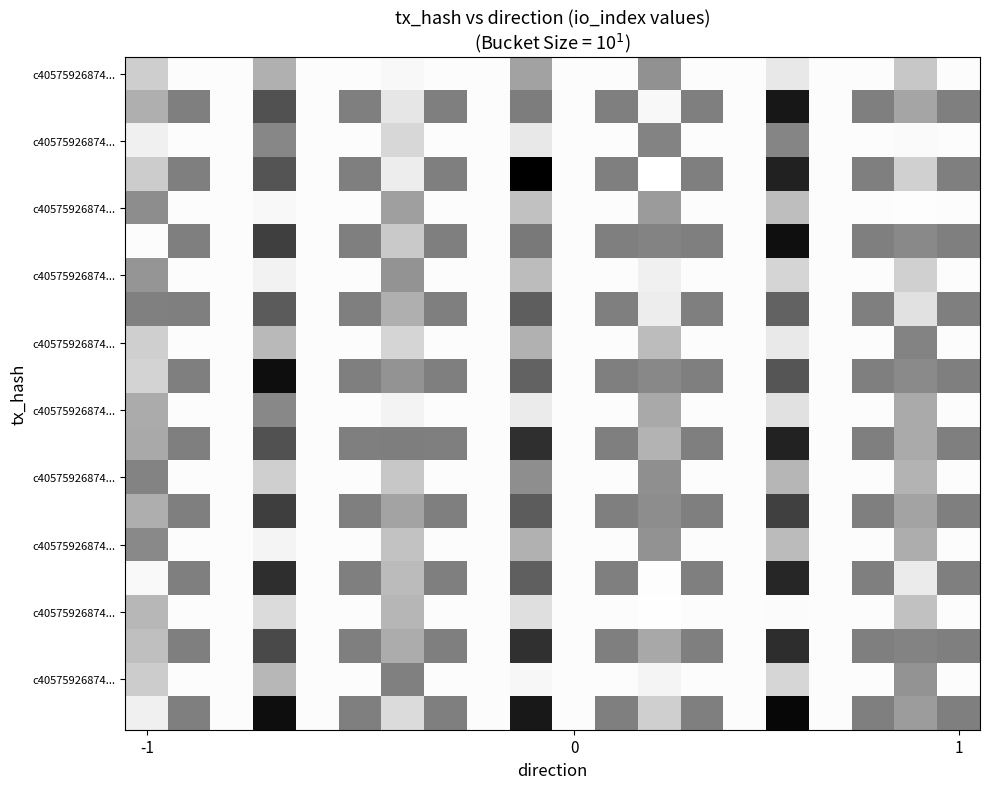

At how many categories does at least one series exceed 0?

20